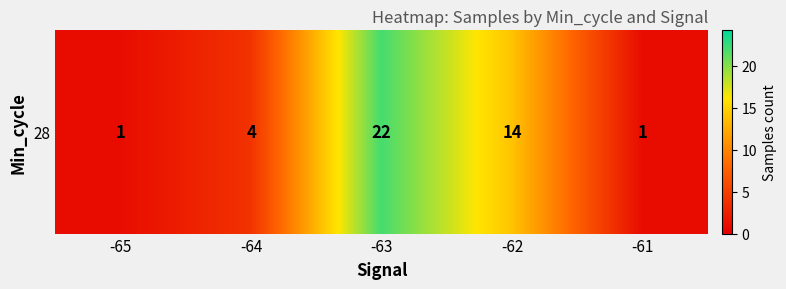

At which label does the data first exceed 4?

-63